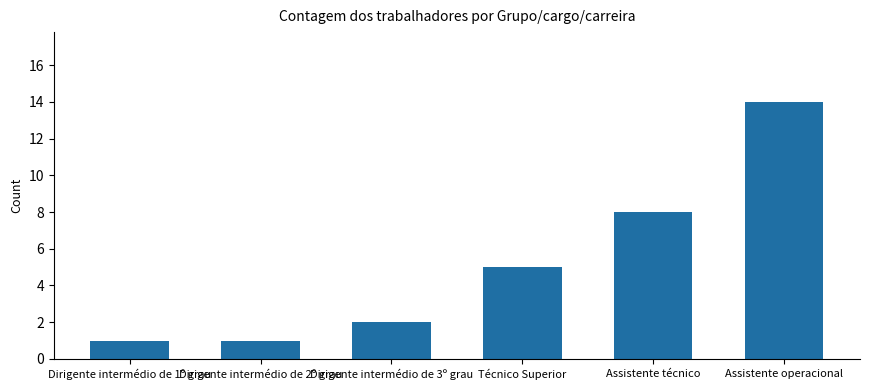

True or false: the data shows 14 at Assistente operacional.

True